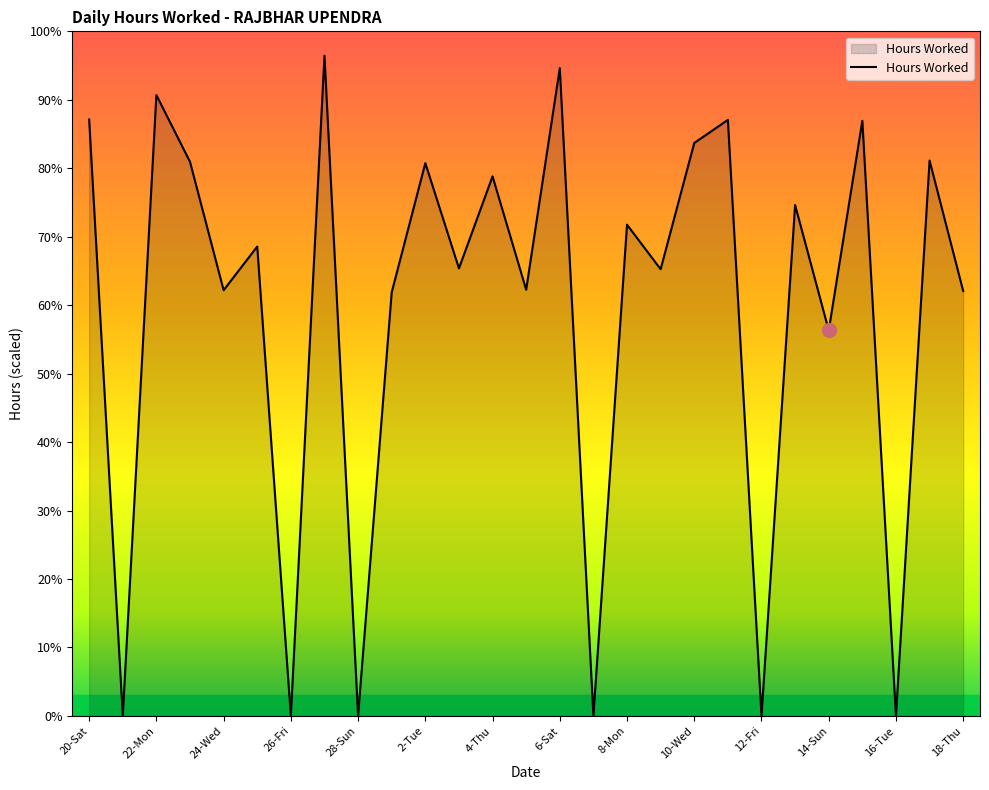

Does the chart display data point markers on the line(s)?

No